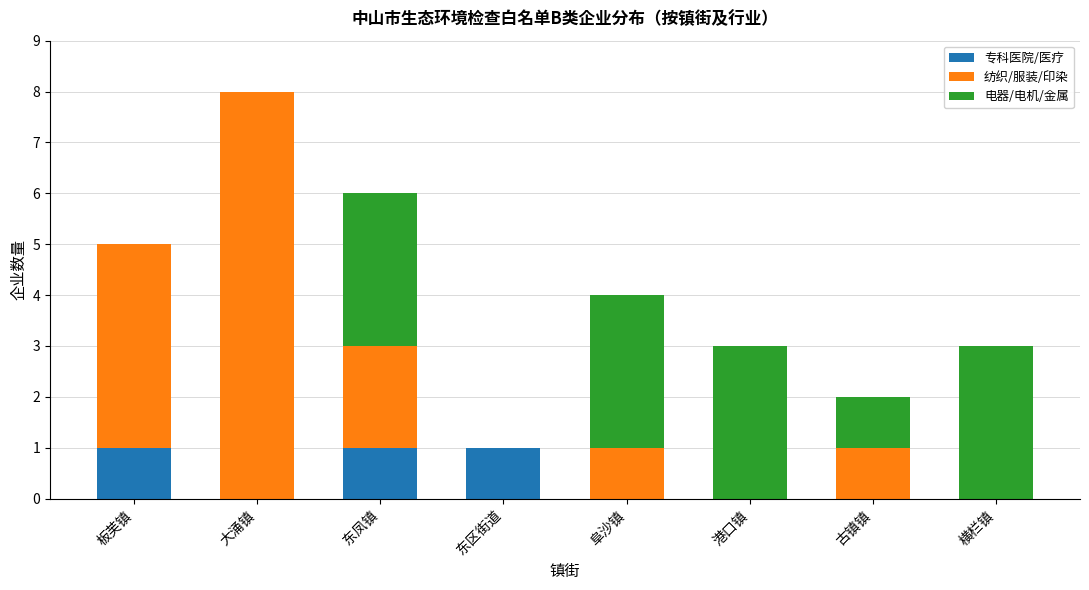

What is the total value across all series at 古镇镇?

2